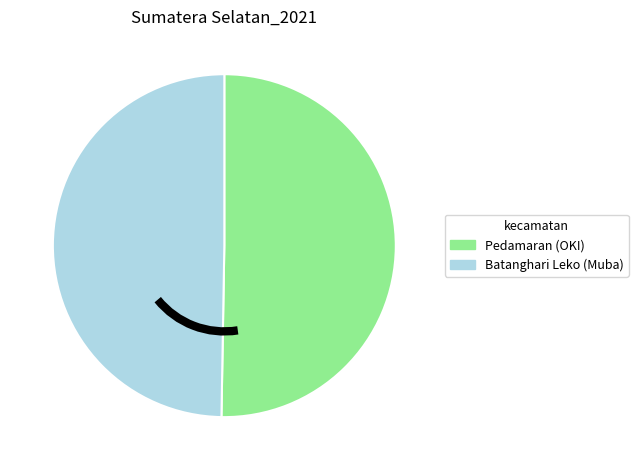

Which has a higher value, Batanghari Leko (Muba) or Pedamaran (OKI)?

Pedamaran (OKI)